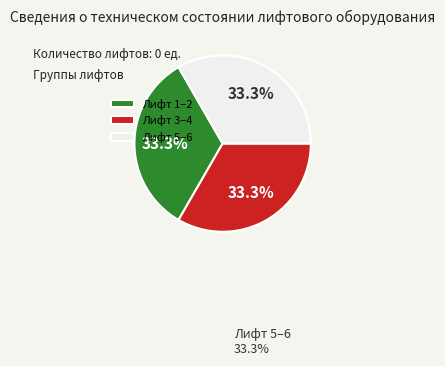

What portion of the pie excludes Лифт 3–4?

66.7%